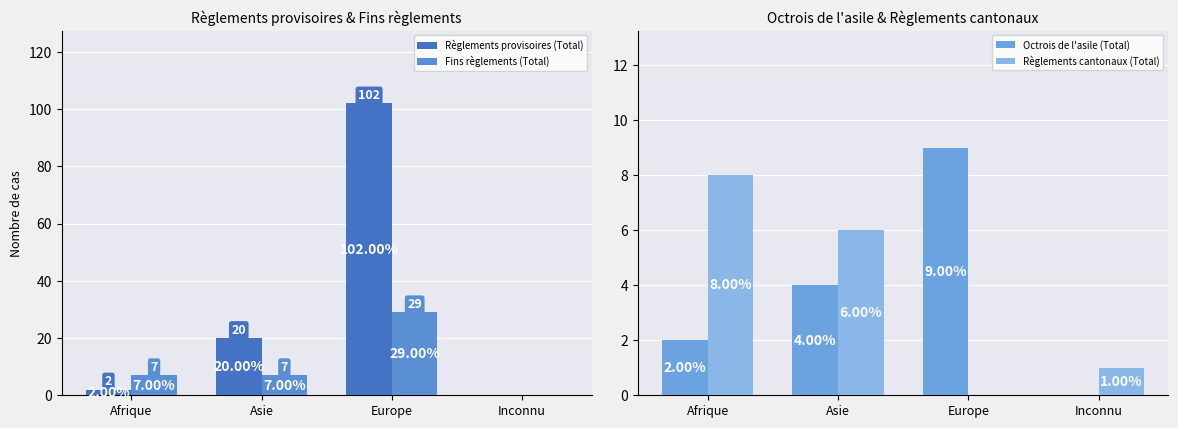

What is the difference between the highest and lowest values at Asie?

16